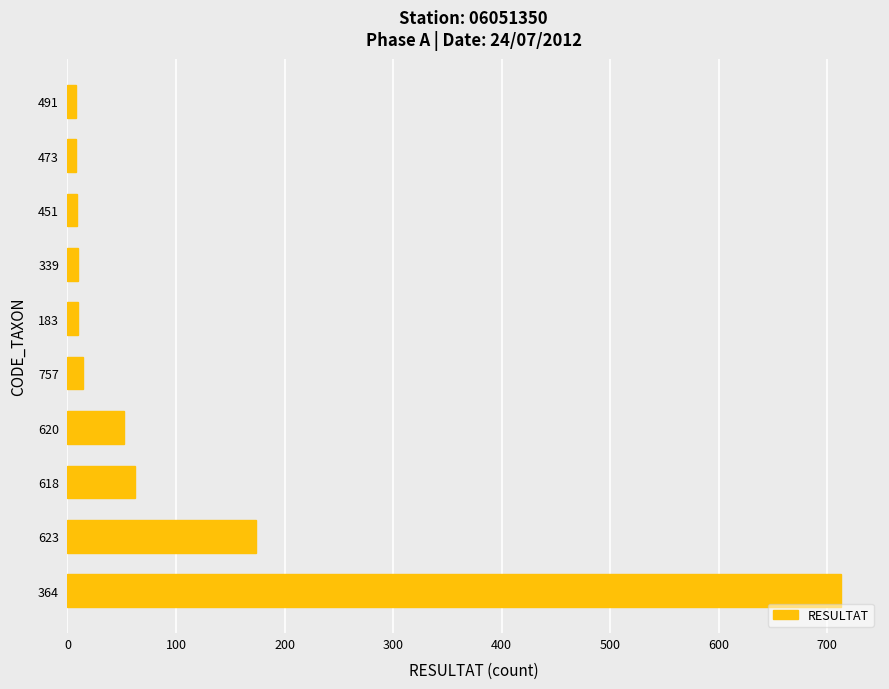

Are the bars horizontal?

Yes